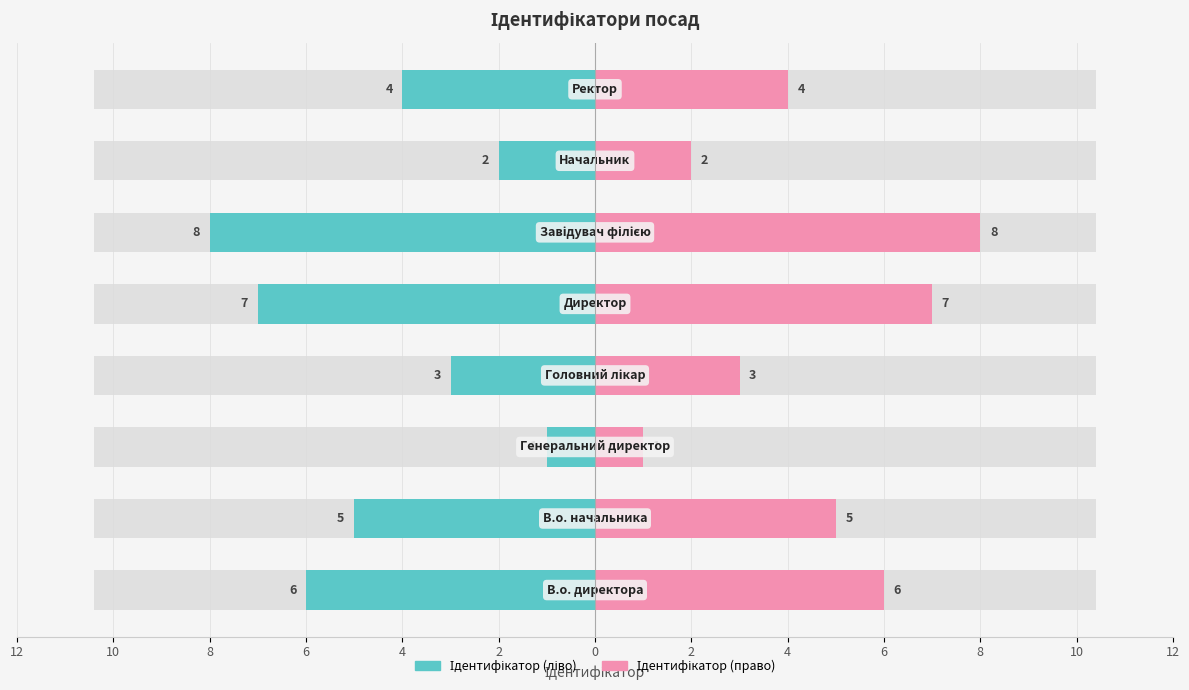

Rank the series at 0 from highest to lowest value.

Ідентифікатор (право), Ідентифікатор (ліво)